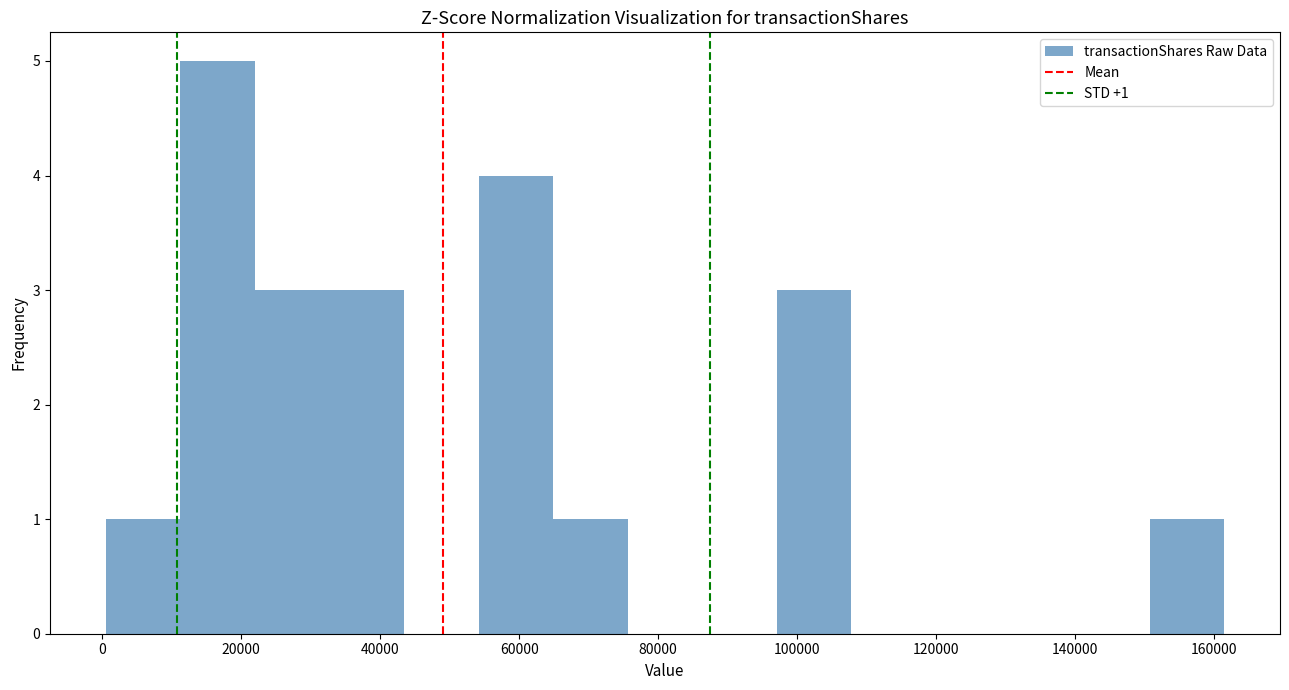

Which range on the x-axis has the tallest bar?

12000 to 22000